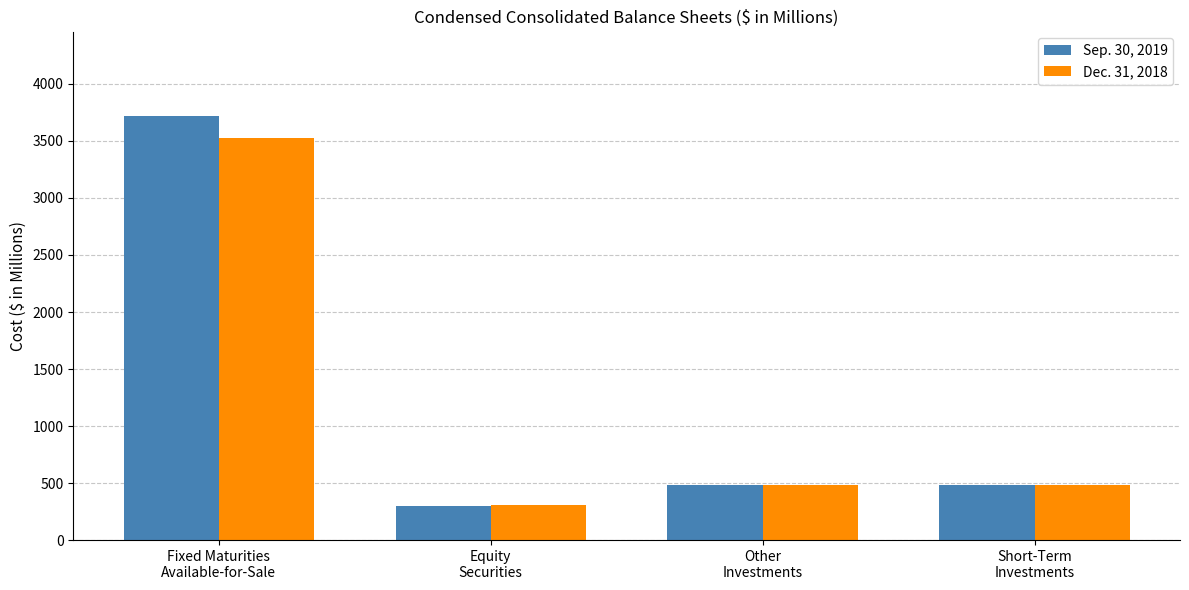

What is the minimum value for Sep. 30, 2019?

298.6